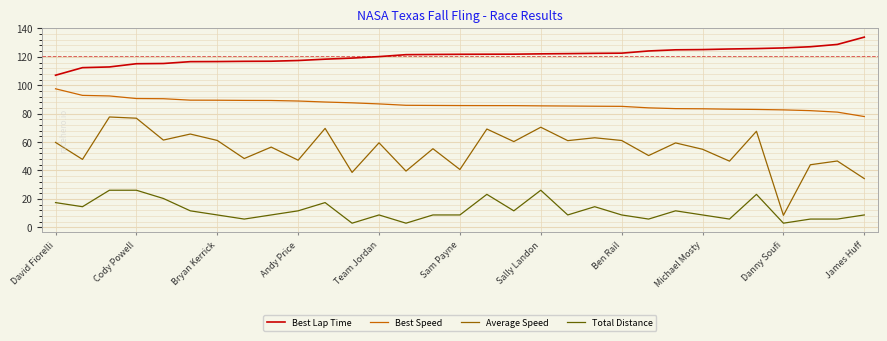

What is the difference between the second highest and second lowest values in the Best Speed series?

11.8